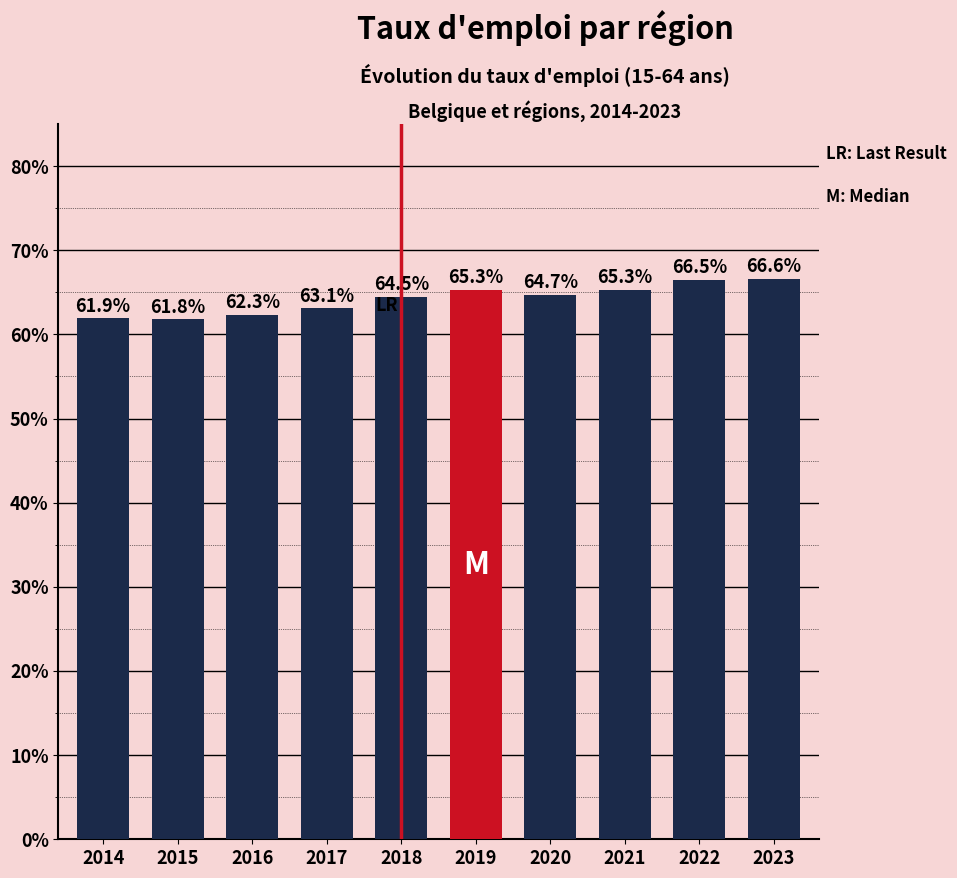

Reading left to right, transcribe all the data shown in this chart.

0.6	0.6	0.6	0.6	0.6	0.7	0.6	0.7	0.7	0.7